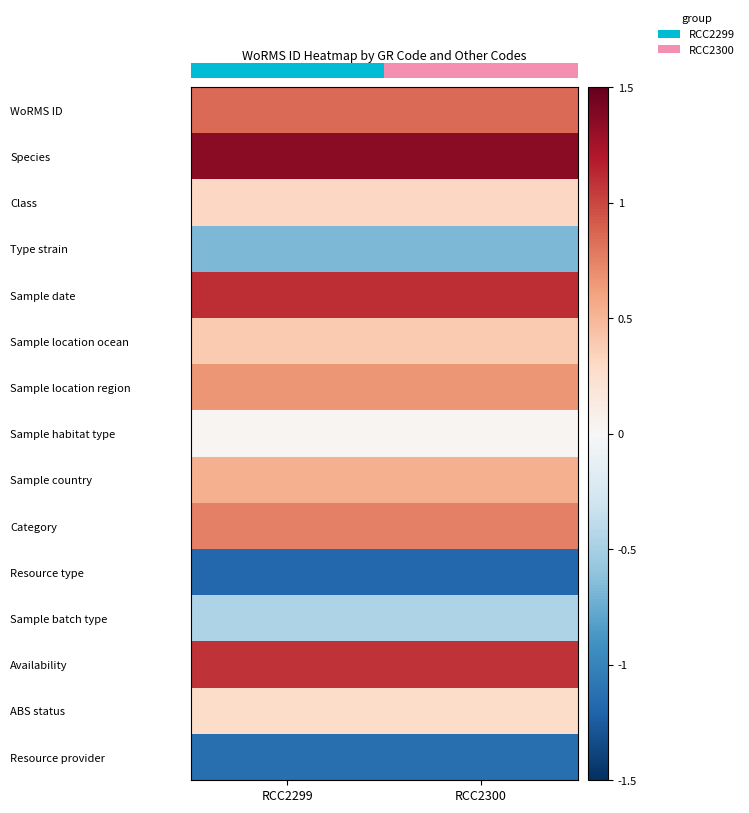

At how many categories does at least one series exceed 0?

2